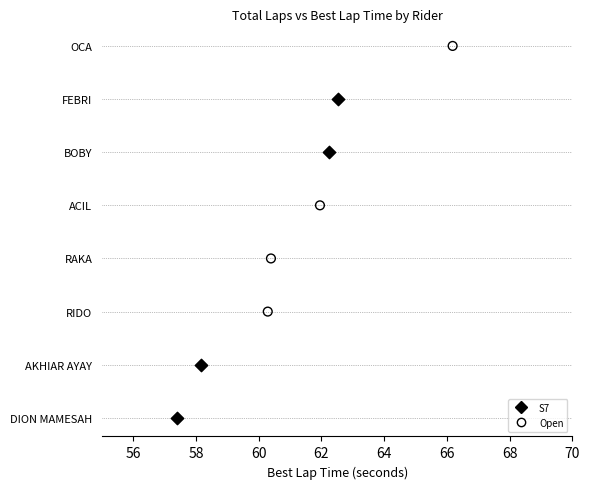

What are all the series names shown in the legend?

S7, Open